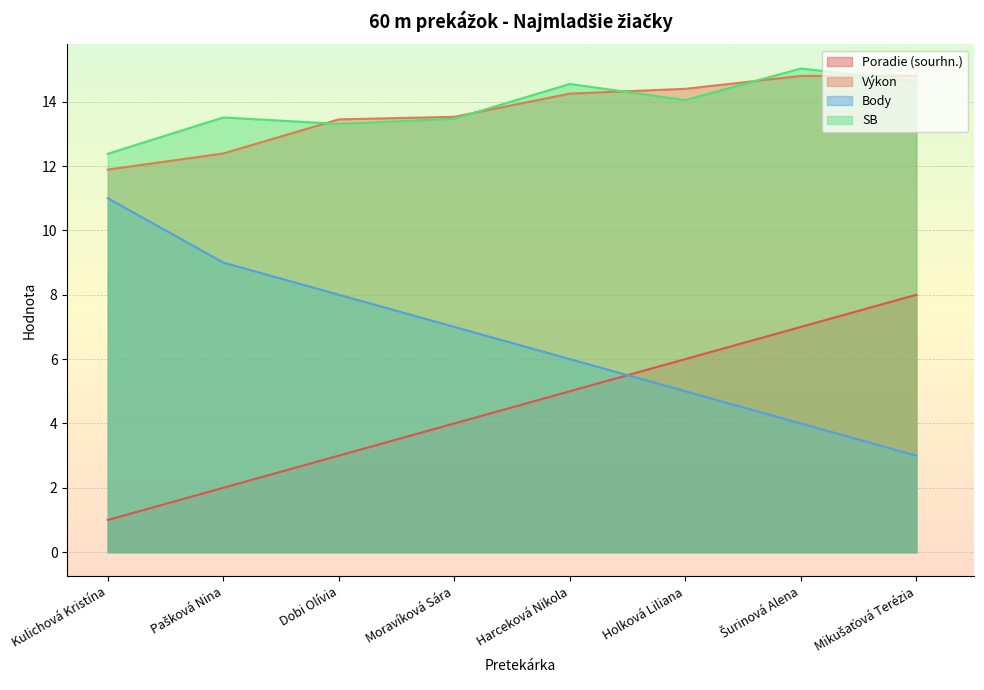

What is the label of the 5th point from the left?

Harceková Nikola